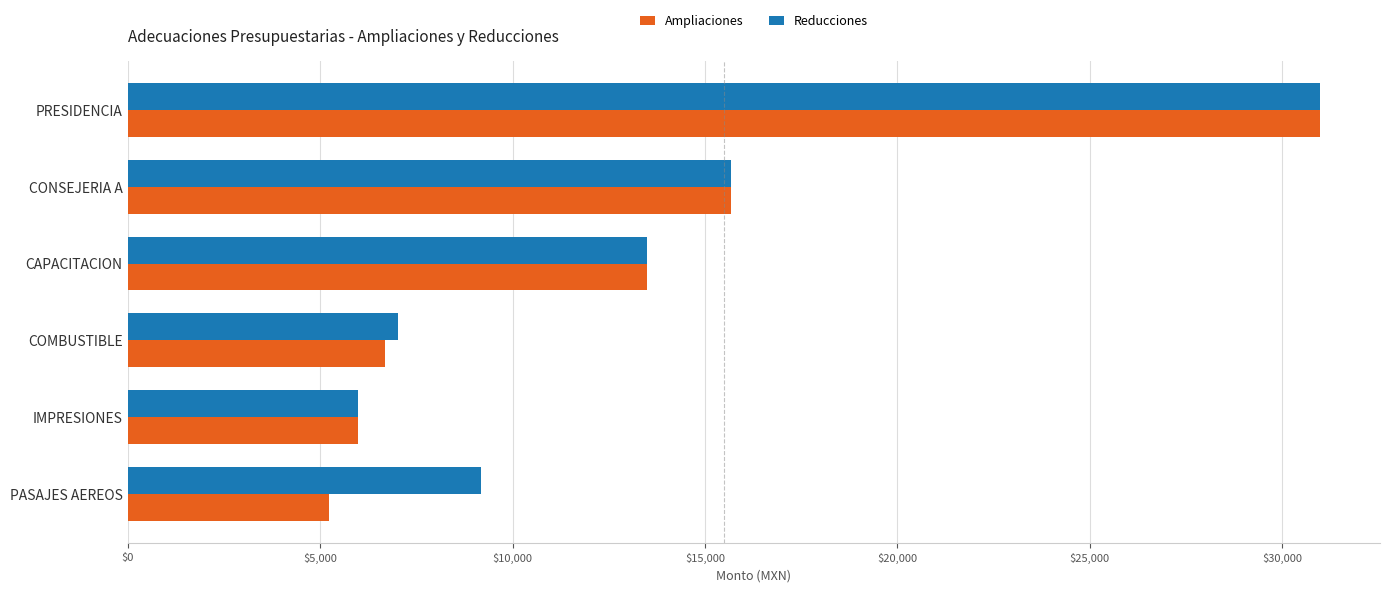

Rank the categories by Reducciones value from highest to lowest.

PRESIDENCIA, CONSEJERIA A, CAPACITACION, PASAJES AEREOS, COMBUSTIBLE, IMPRESIONES